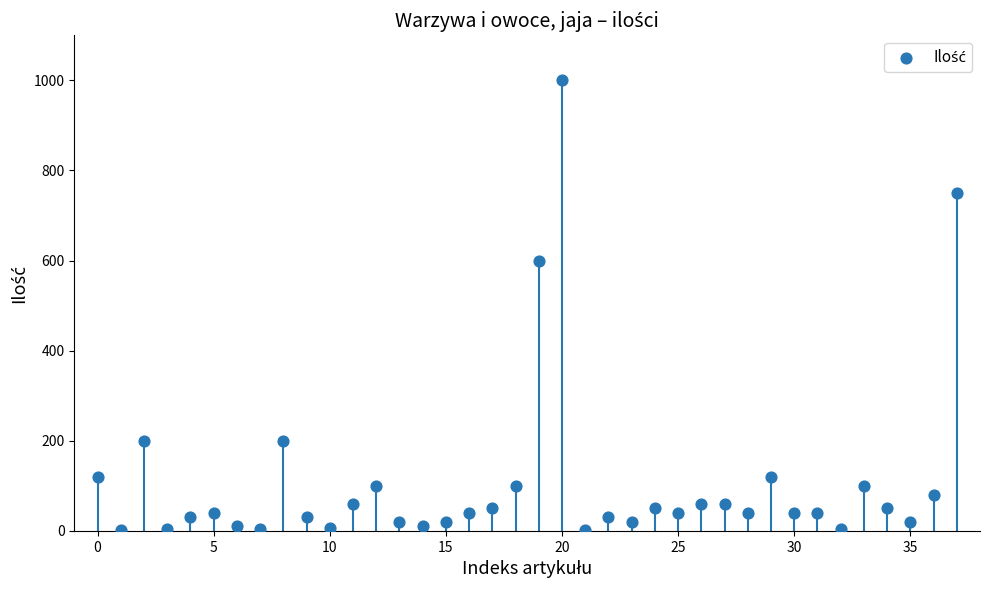

What is the range of Y values (max minus min)?

998